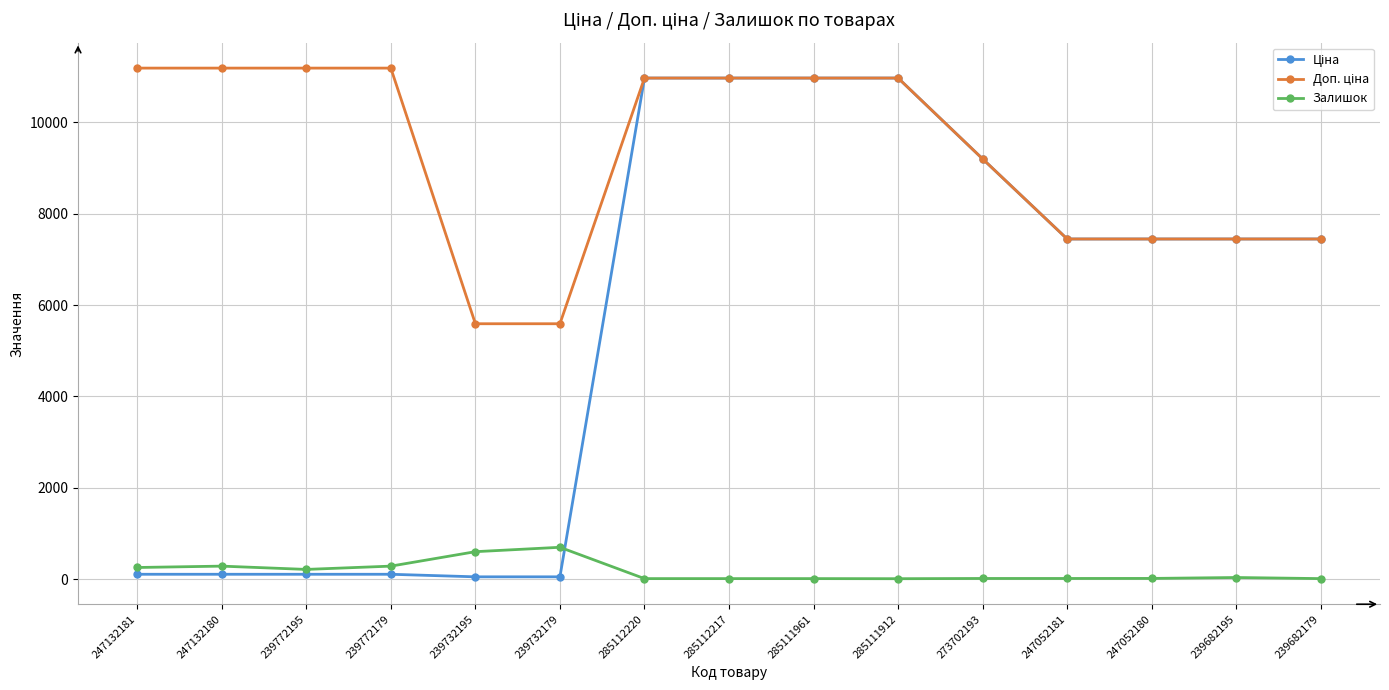

At how many categories does at least one series exceed 8452?

9